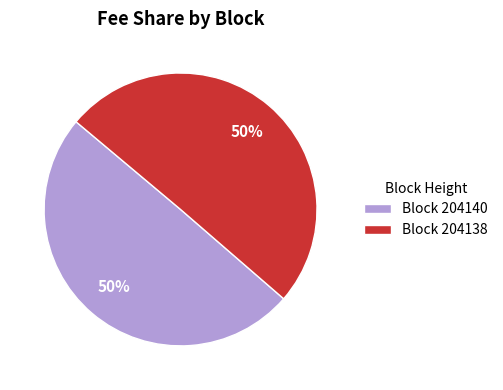

Do Block 204140 and Block 204138 together represent more than half of the pie?

Yes